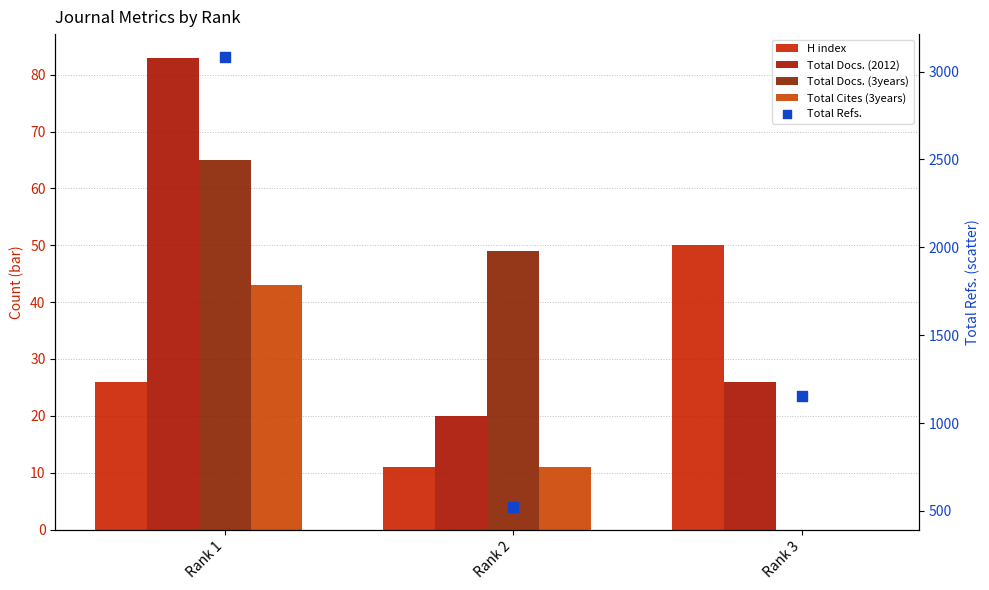

Is the value of H index at Rank 2 greater than the value of Total Cites (3years) at Rank 2?

No